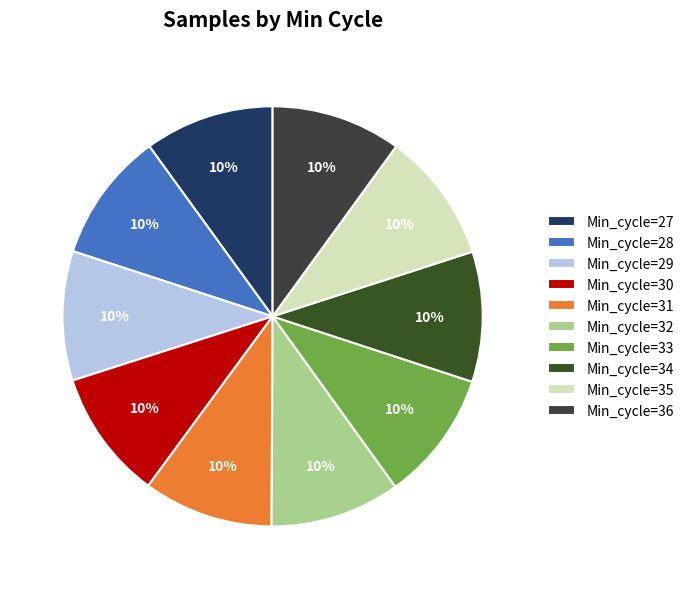

Does Min_cycle=35 account for over 50% of the chart?

No